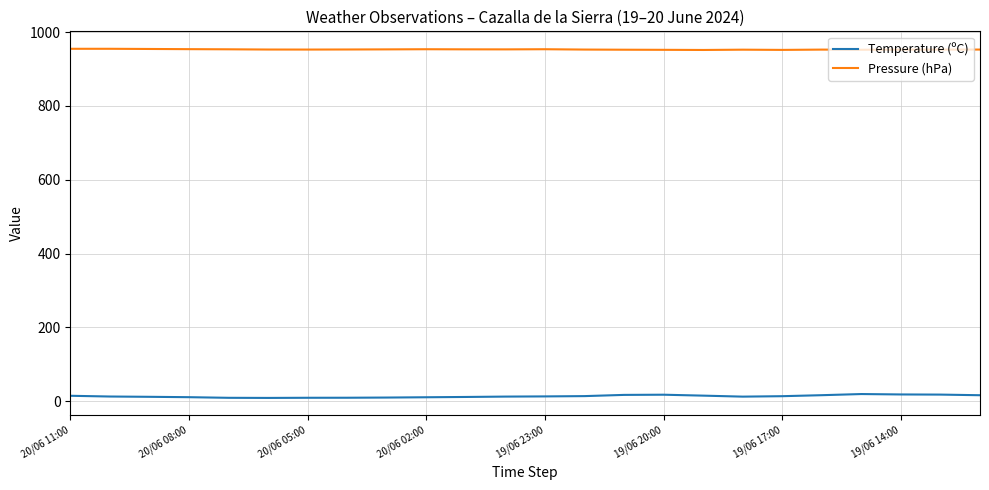

List the series in order of their peak value, highest first.

Pressure (hPa), Temperature (ºC)